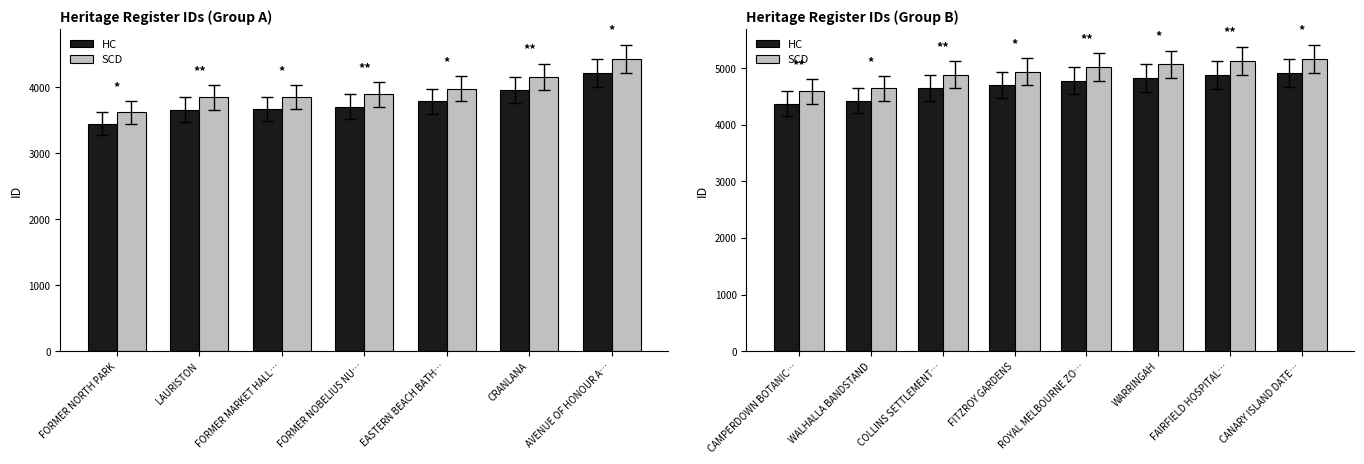

What is the average value of the SCD series?

4930.0